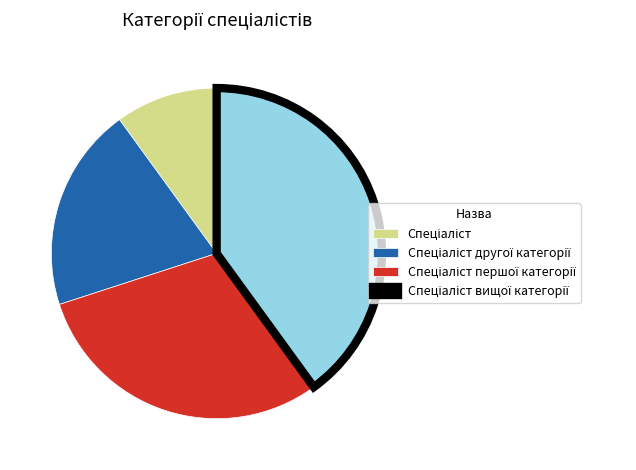

Is there a majority slice in this chart?

No